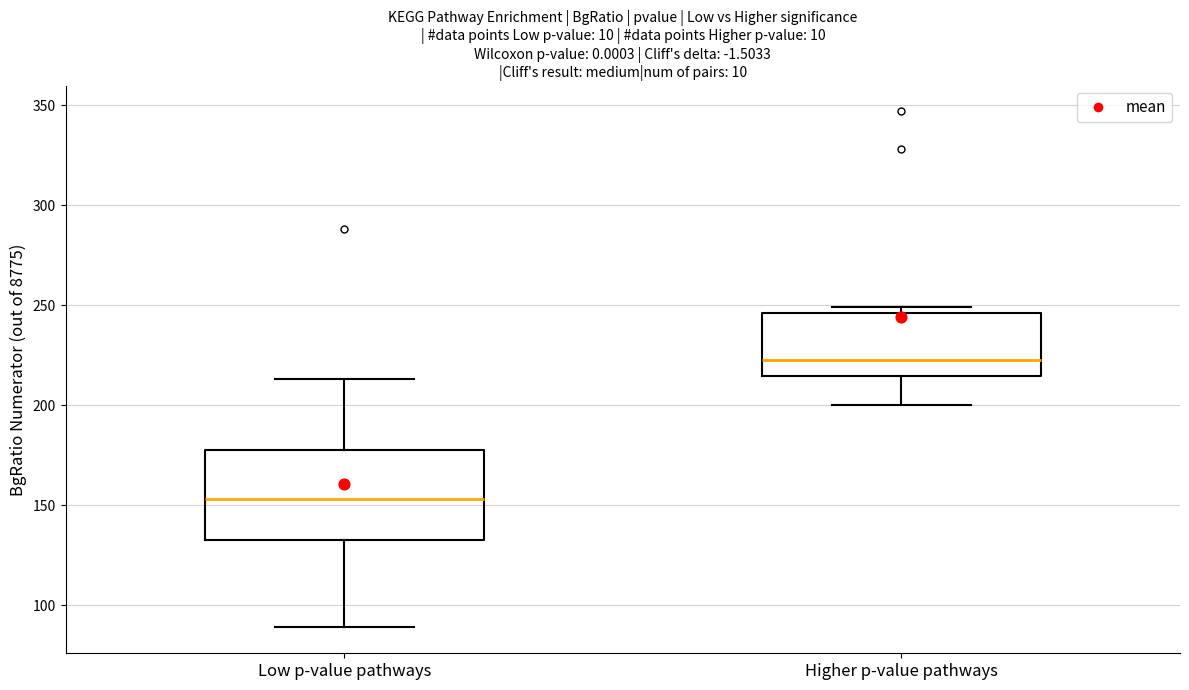

Reading left to right, read every box against the y-axis: the position of its median line, the range the box covers, and the ends of its whiskers. The values are not printed on the chart, so give them approximately, as read against the axis.

Low p-value pathways: median 155, box 135 to 180, whiskers 90 to 215
Higher p-value pathways: median 225, box 215 to 245, whiskers 200 to 250